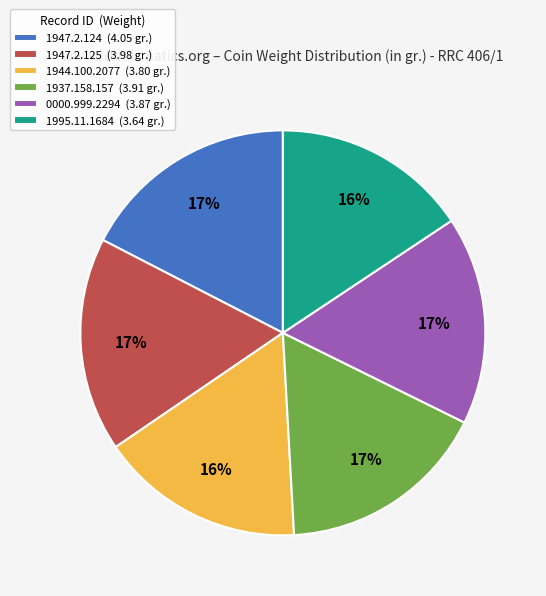

To the nearest percent, what is the average slice percentage?

17%